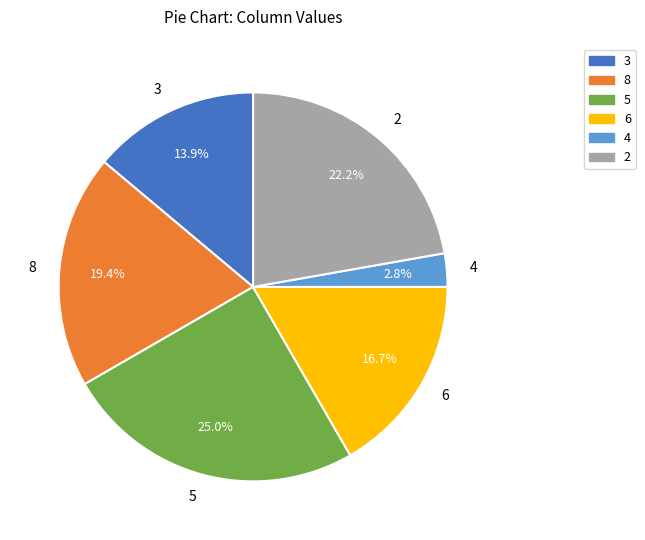

Count the number of slices in the pie.

6